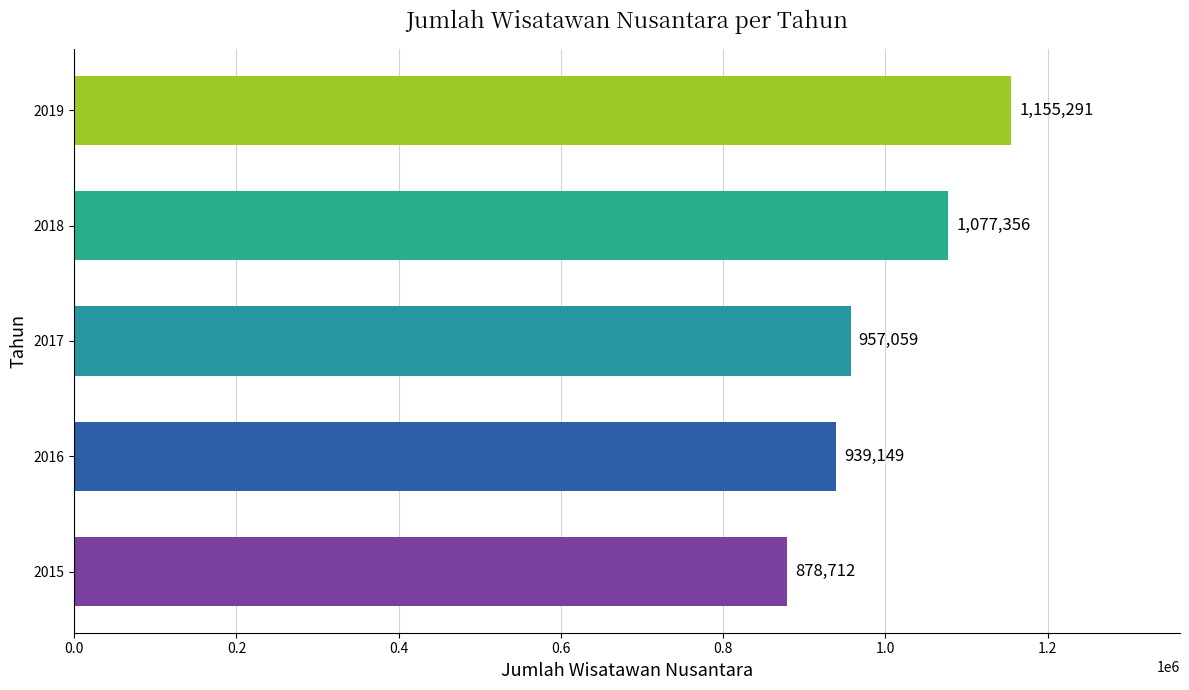

Which has a higher value, 2015 or 2016?

2016